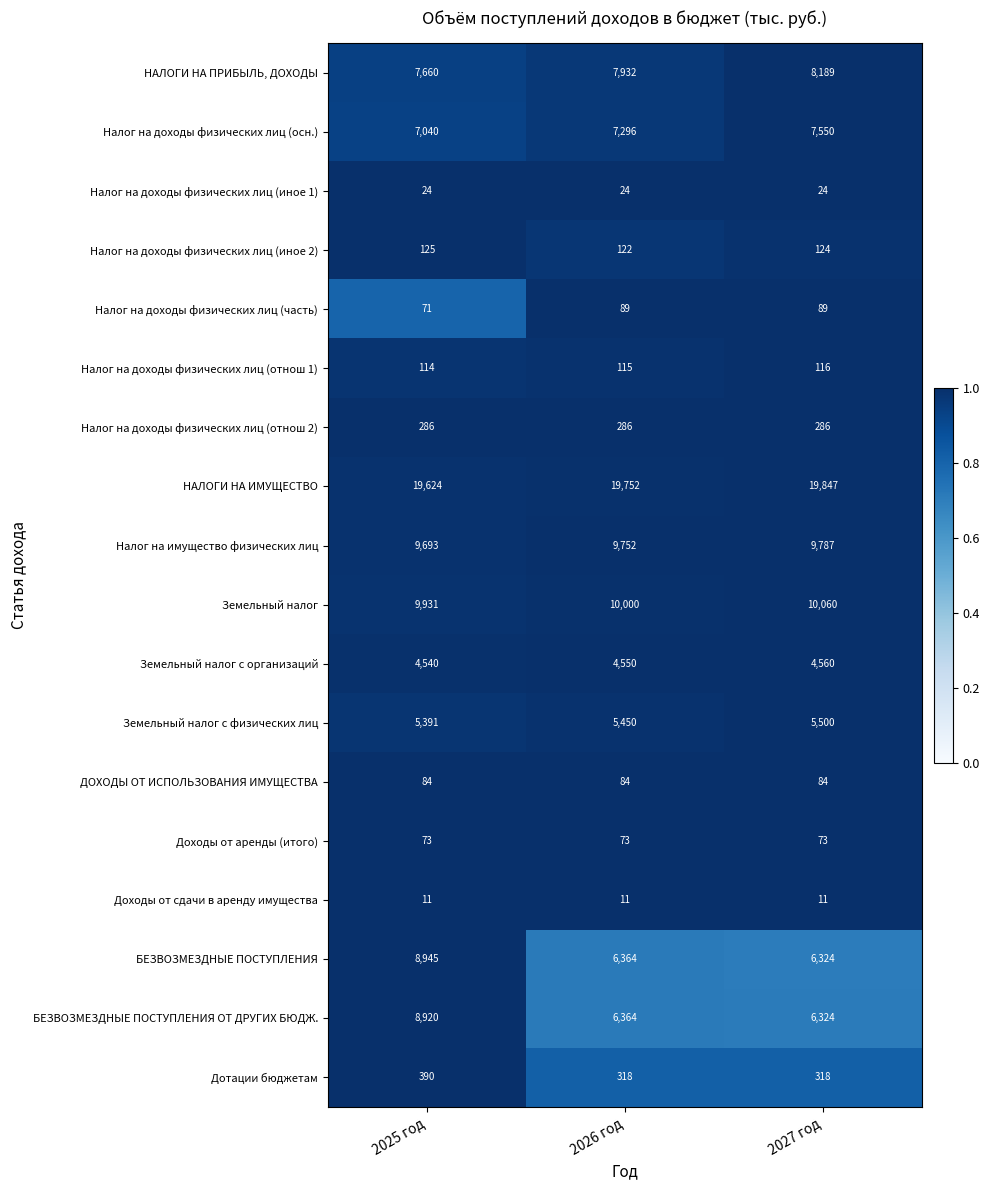

Which series changed the most between 2025 год and 2027 год?

БЕЗВОЗМЕЗДНЫЕ ПОСТУПЛЕНИЯ